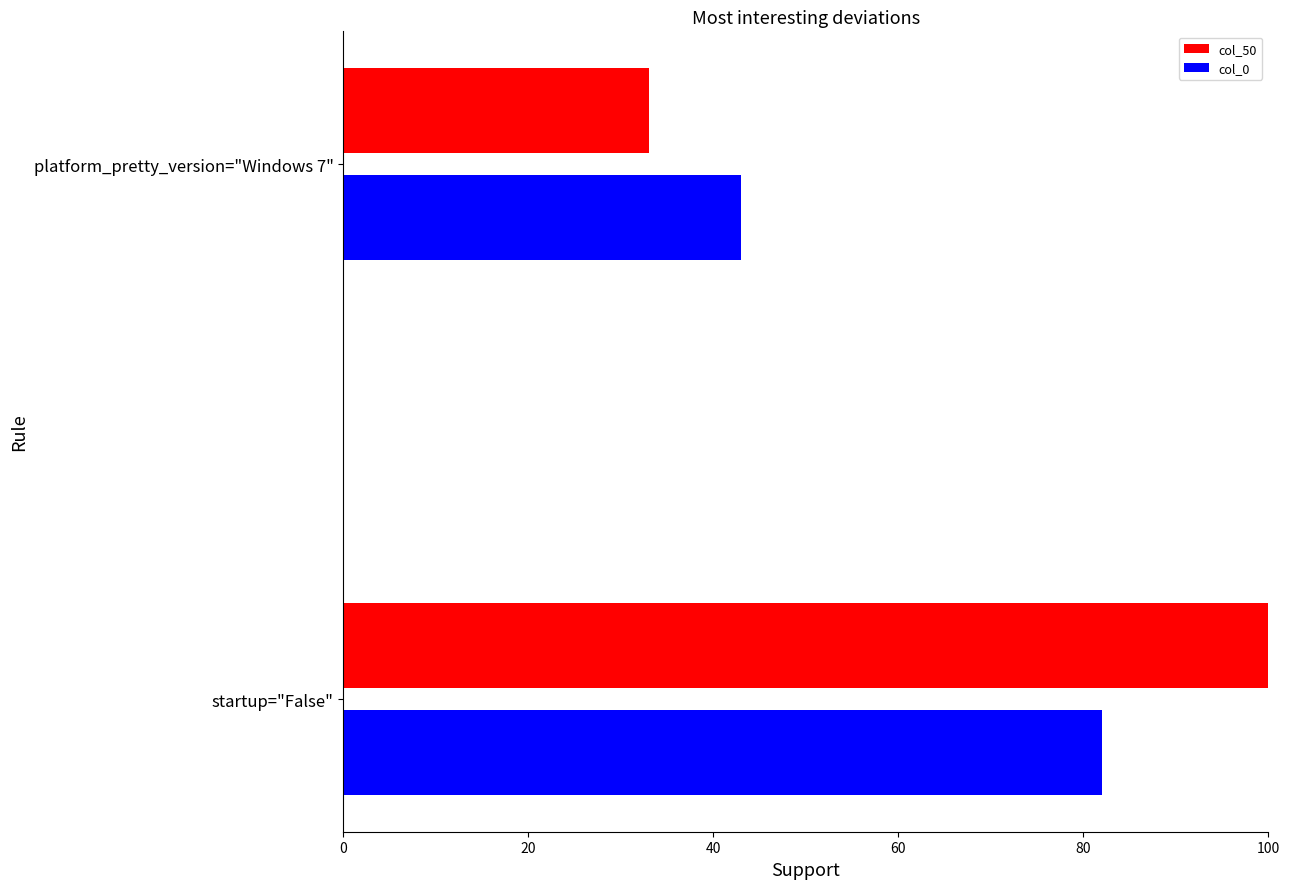

Rank the categories by col_50 value from lowest to highest.

platform_pretty_version="Windows 7", startup="False"